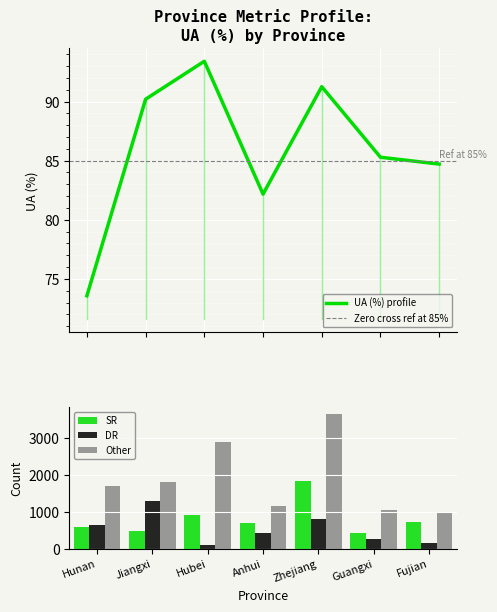

Reading left to right, list all the values displayed in this chart.

SR: 593.0	476.0	925.0	685.0	1820.0	423.0	712.0
DR: 647.0	1286.0	93.0	424.0	816.0	263.0	147.0
Other: 1693.0	1811.0	2877.0	1158.0	3649.0	1047.0	964.0
UA (%): 73.6	90.2	93.4	82.2	91.3	85.3	84.7